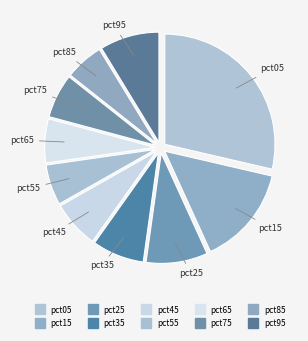

Does pct65 account for over 50% of the chart?

No